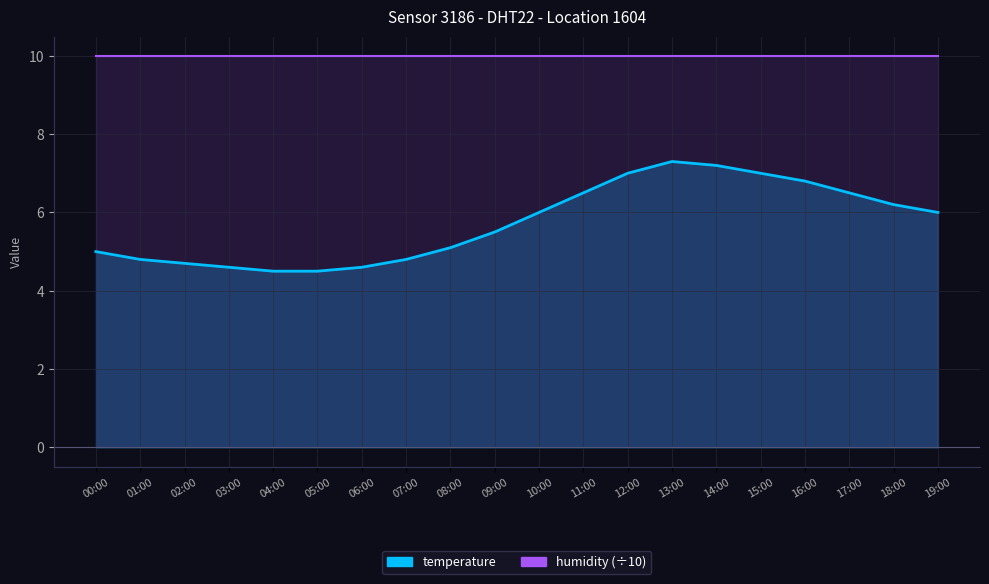

What is the change in value from 06:00 to 09:00?

+0.9